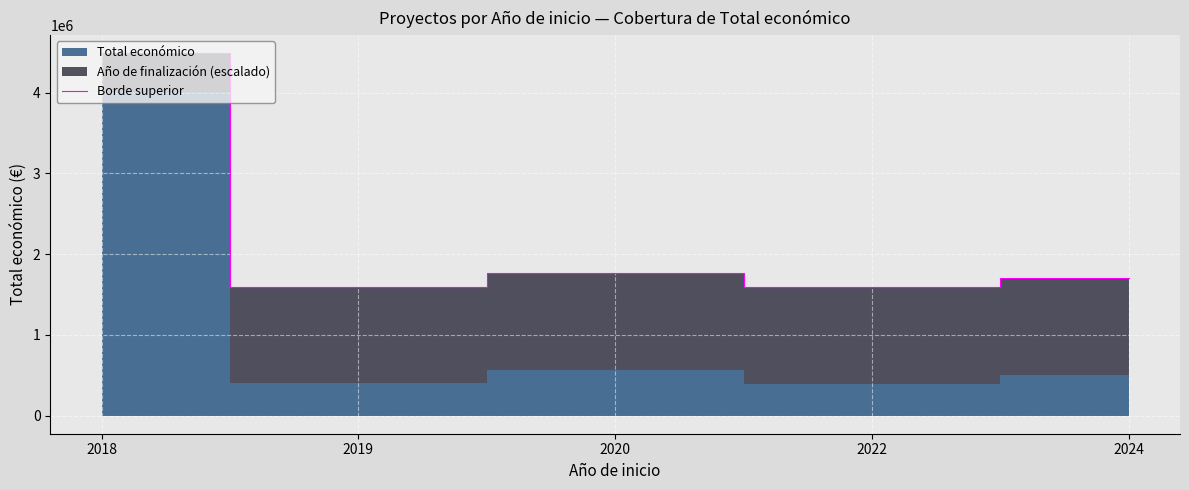

Reading left to right, transcribe all the data shown in this chart.

4488175.7	1599068.3	1767852.3	1596756.5	1709858.1